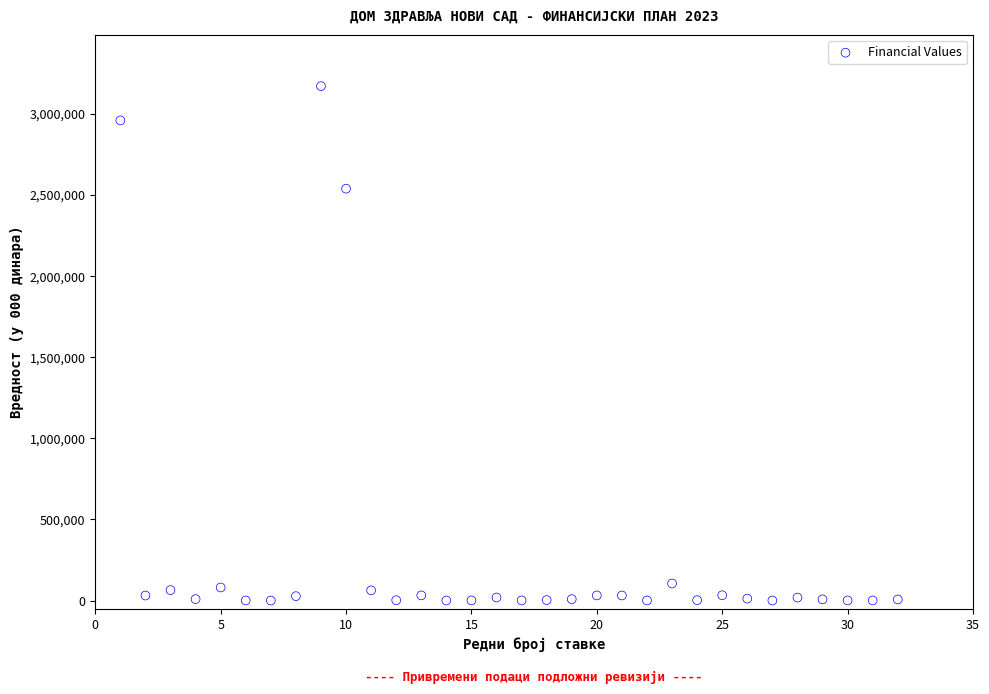

What Y value in the scatter plot is closest to 1585021?

2538034